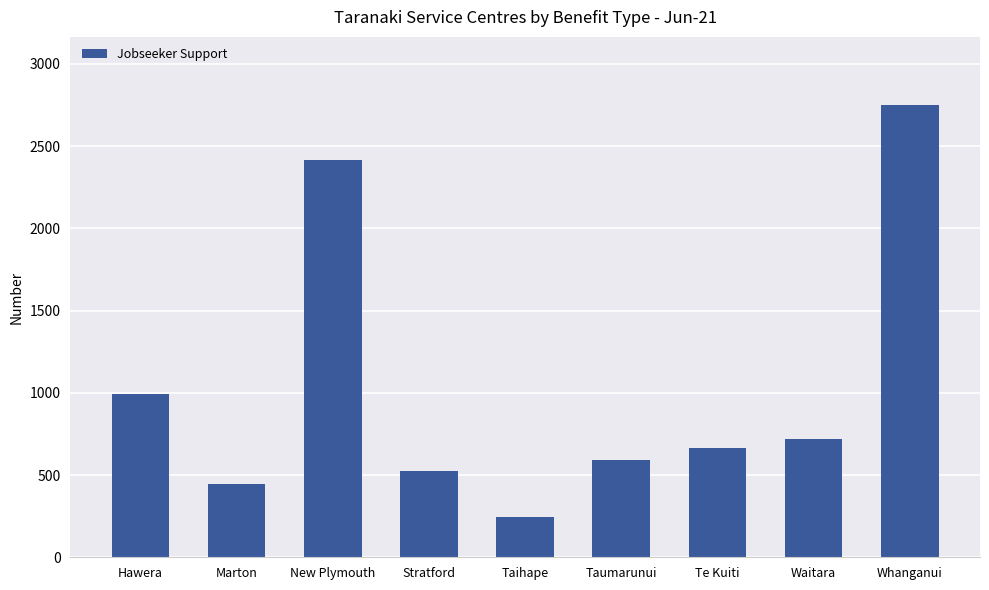

What is the value of the 2nd bar from the left?

444